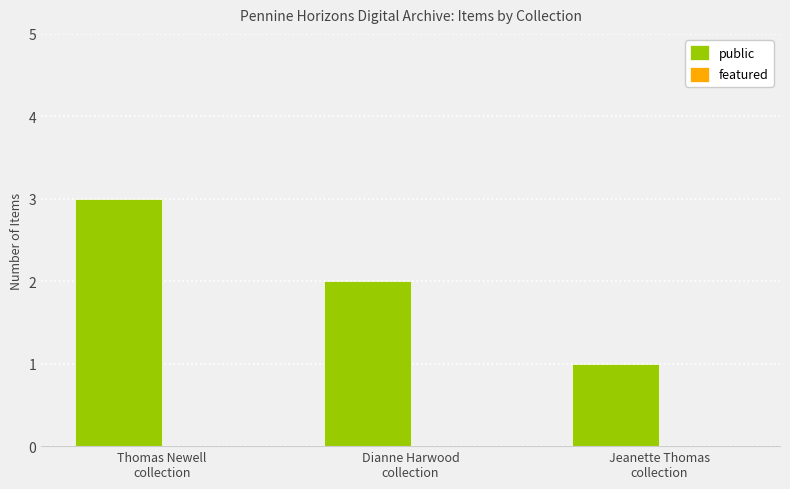

Reading right to left, what are all the values shown in this chart?

1	2	3